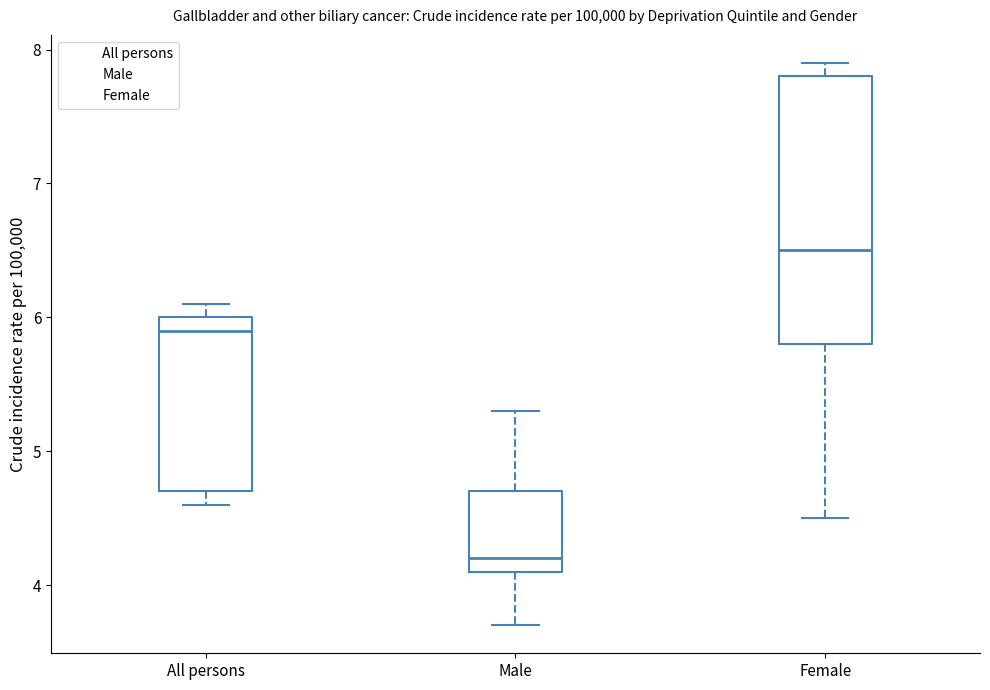

Reading left to right, transcribe this box plot: for each box, give where its median line is, the range the box spans, and where its two whiskers end, as read against the y-axis. The values are not printed on the chart, so give them approximately, as read against the axis.

All persons: median 5.9, box 4.7 to 6.0, whiskers 4.6 to 6.1
Male: median 4.2, box 4.1 to 4.7, whiskers 3.7 to 5.3
Female: median 6.5, box 5.8 to 7.8, whiskers 4.5 to 7.9